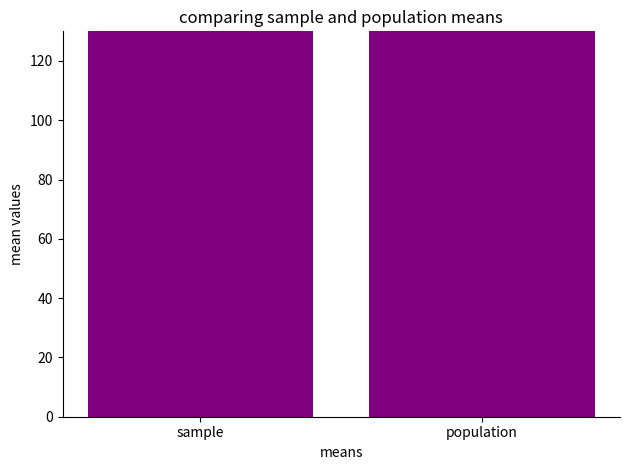

Reading right to left, what are all the values shown in this chart?

132.0	133.2